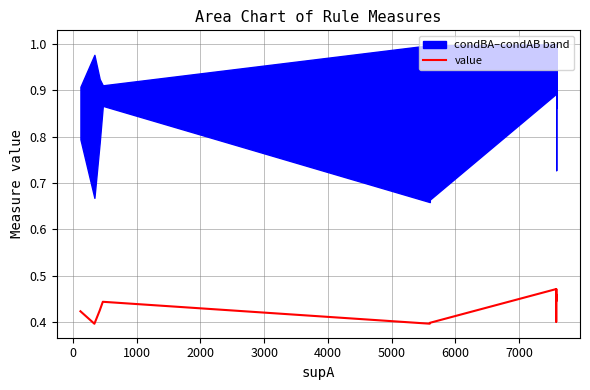

Reading right to left, list all the values displayed in this chart.

0.4	0.4	0.4	0.4	0.5	0.5	0.5	0.5	0.4	0.5	0.5	0.4	0.5	0.4	0.4	0.4	0.4	0.4	0.4	0.4